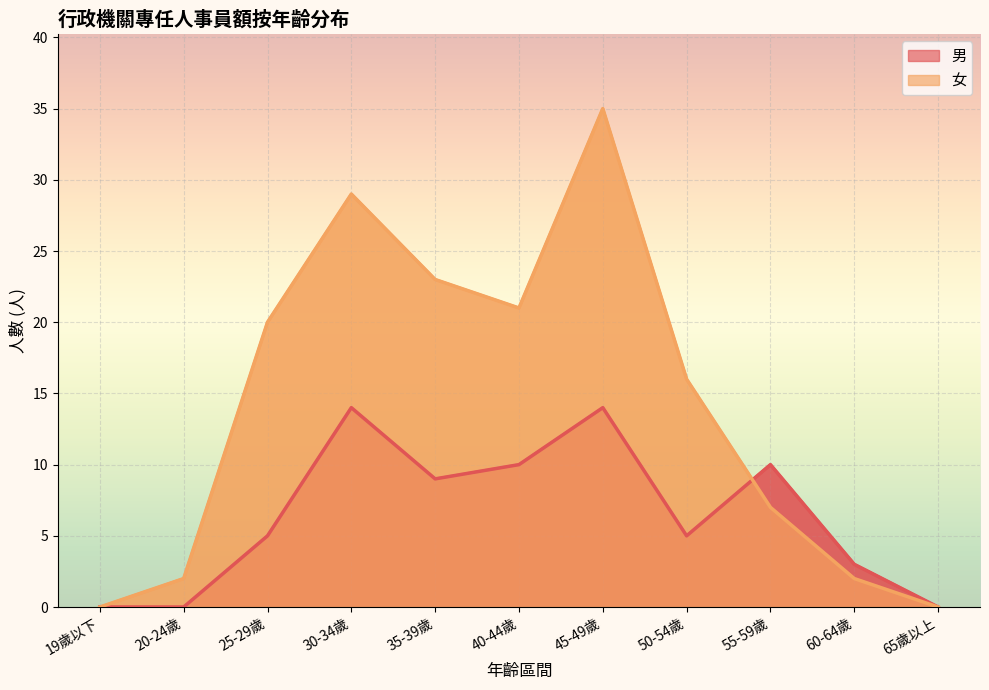

What are all the series names shown in the legend?

男, 女